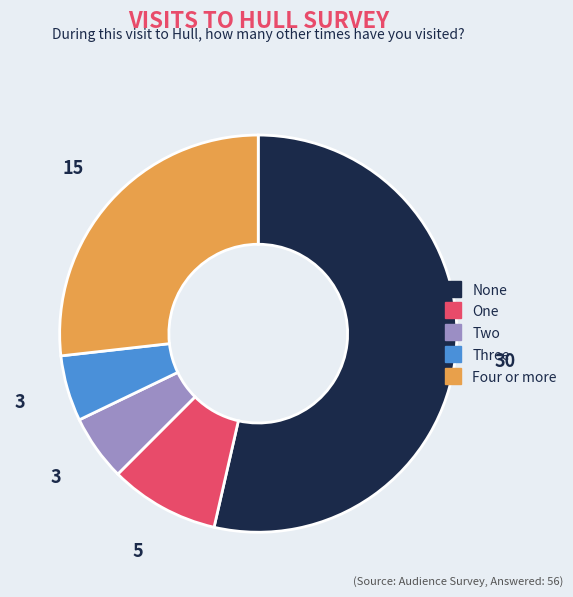

Count the number of slices in the pie.

5